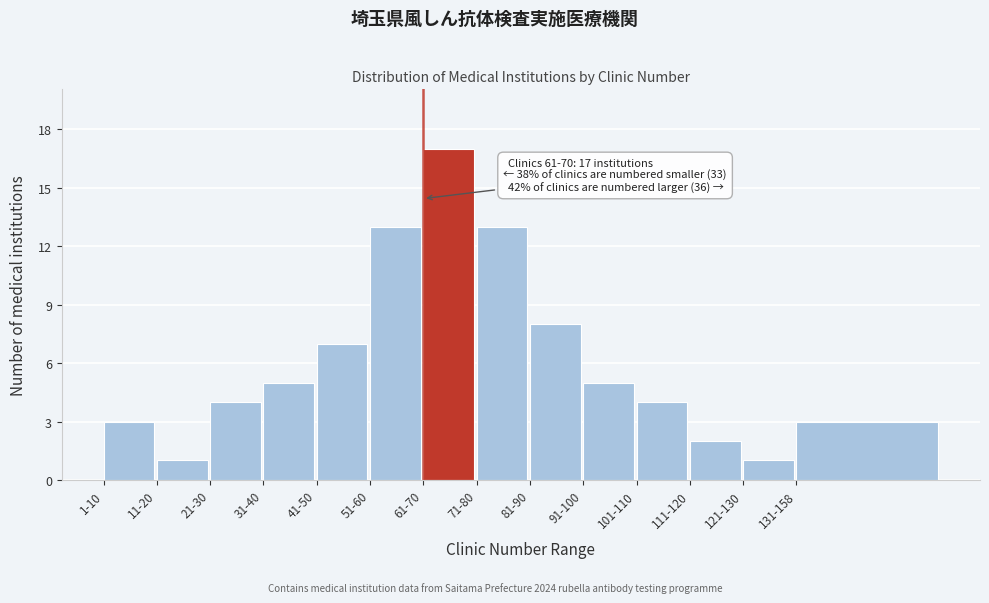

Reading left to right, transcribe all the data shown in this chart.

3	1	4	5	7	13	17	13	8	5	4	2	1	3